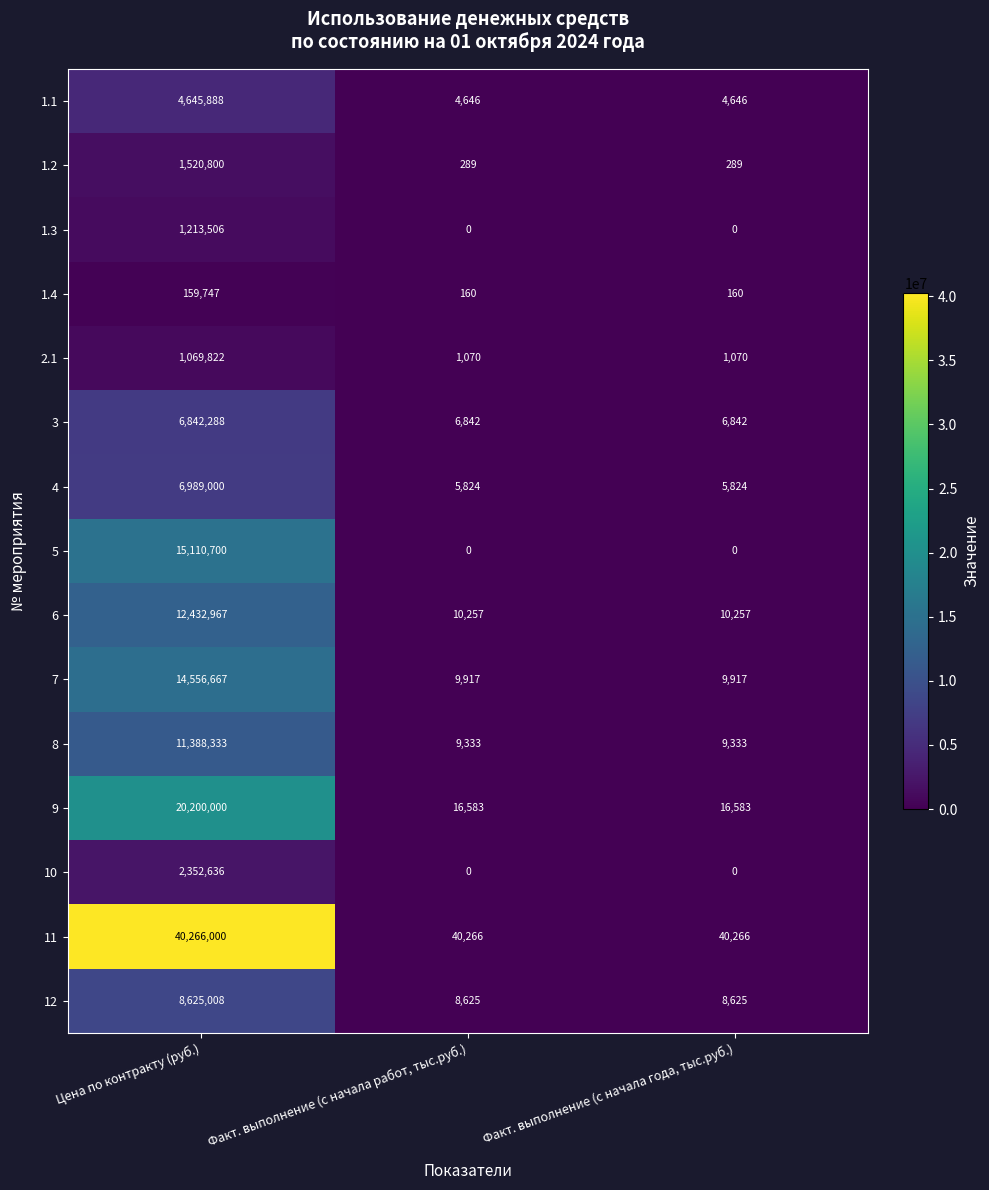

List the series in order of their peak value, highest first.

11, 9, 5, 7, 6, 8, 12, 4, 3, 1.1, 10, 1.2, 1.3, 2.1, 1.4